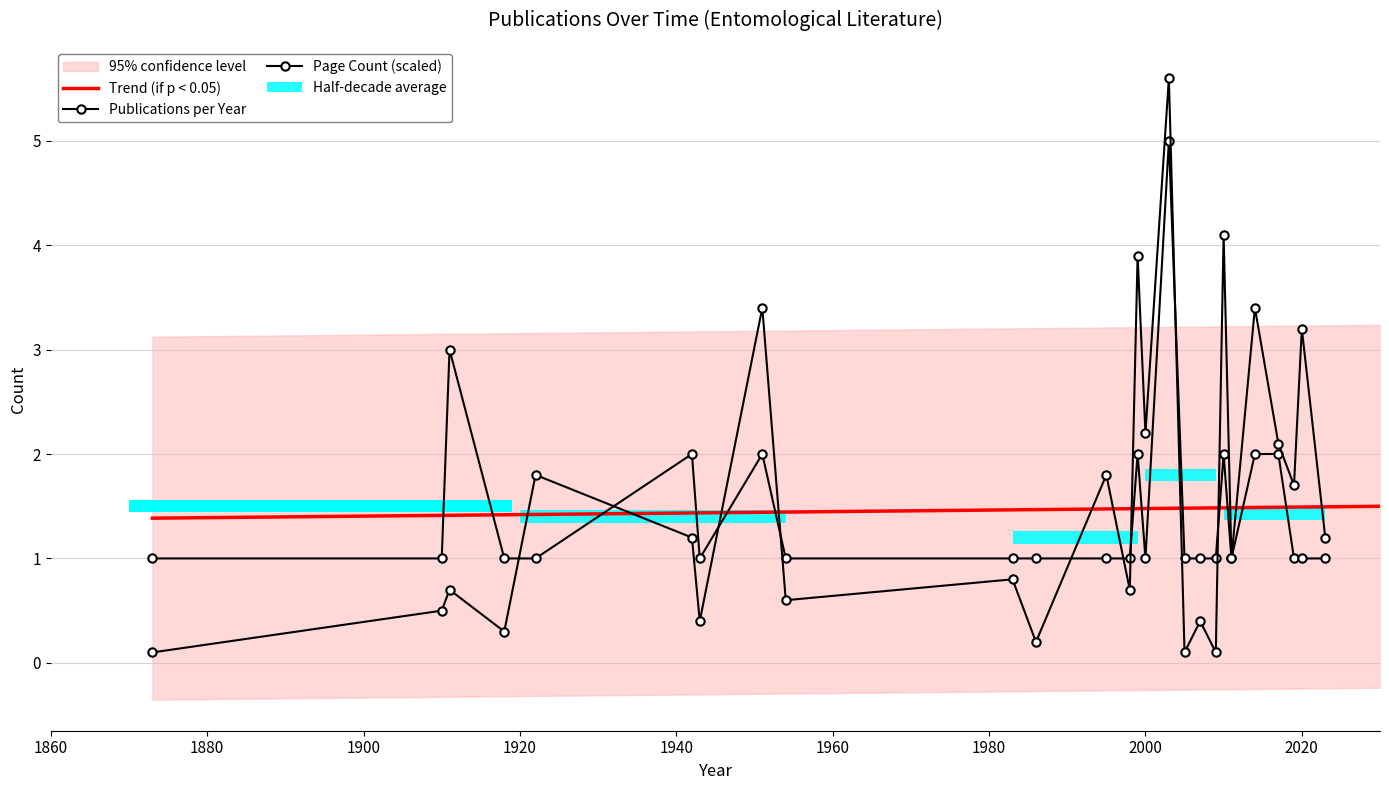

How many values are between 2 and 7?

12